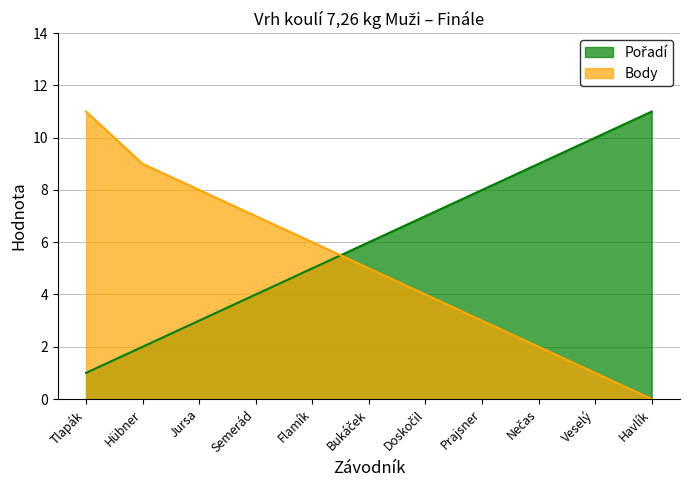

List the series in order of their overall mean, highest first.

Pořadí, Body